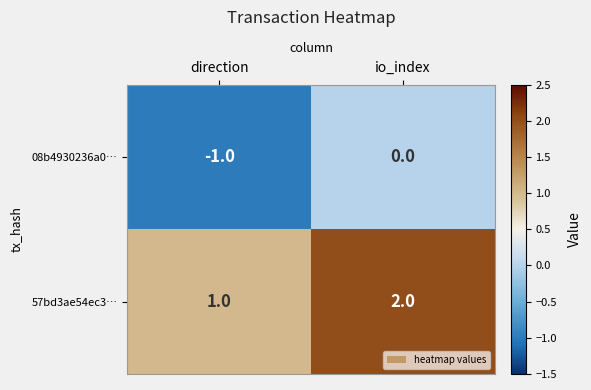

What is the minimum value shown in the chart?

-1